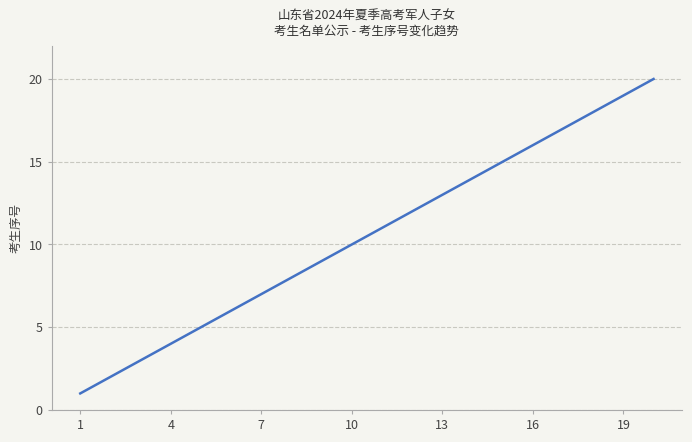

What is the minimum value shown in the chart?

1.0